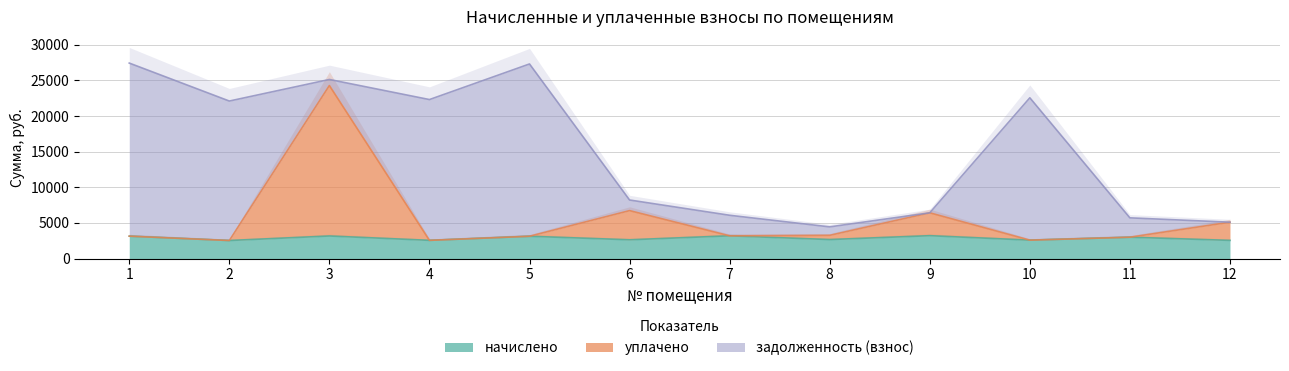

Is it true that уплачено equals 3258.2 at 8?

True